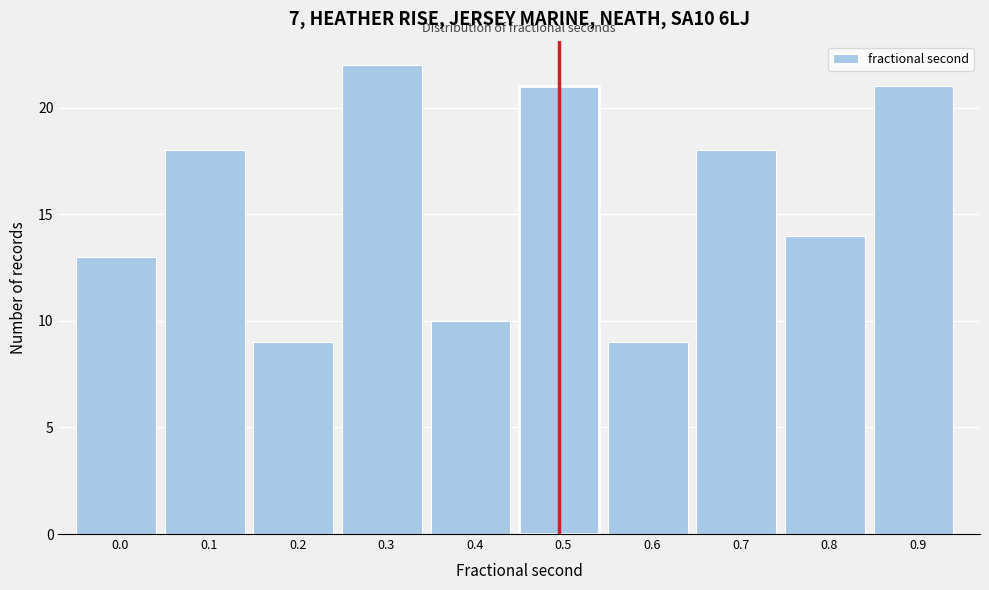

Reading left to right, what are all the values shown in this chart?

0.0=13	0.1=18	0.2=9	0.3=22	0.4=10	0.5=21	0.6=9	0.7=18	0.8=14	0.9=21